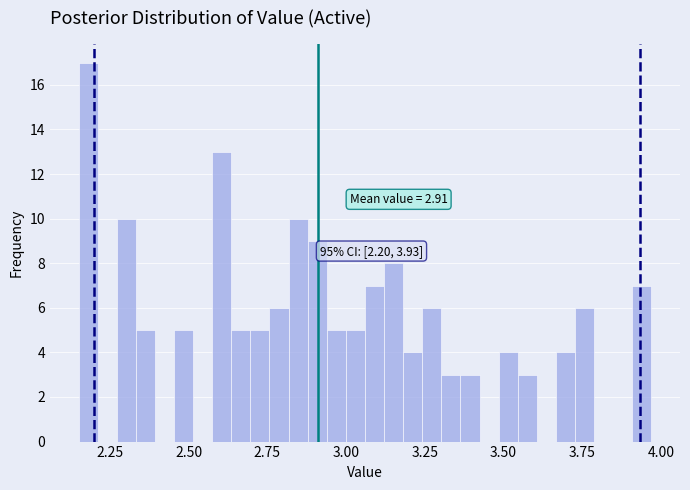

Read against the x-axis, roughly where is the centre of the tallest bar?

2.20